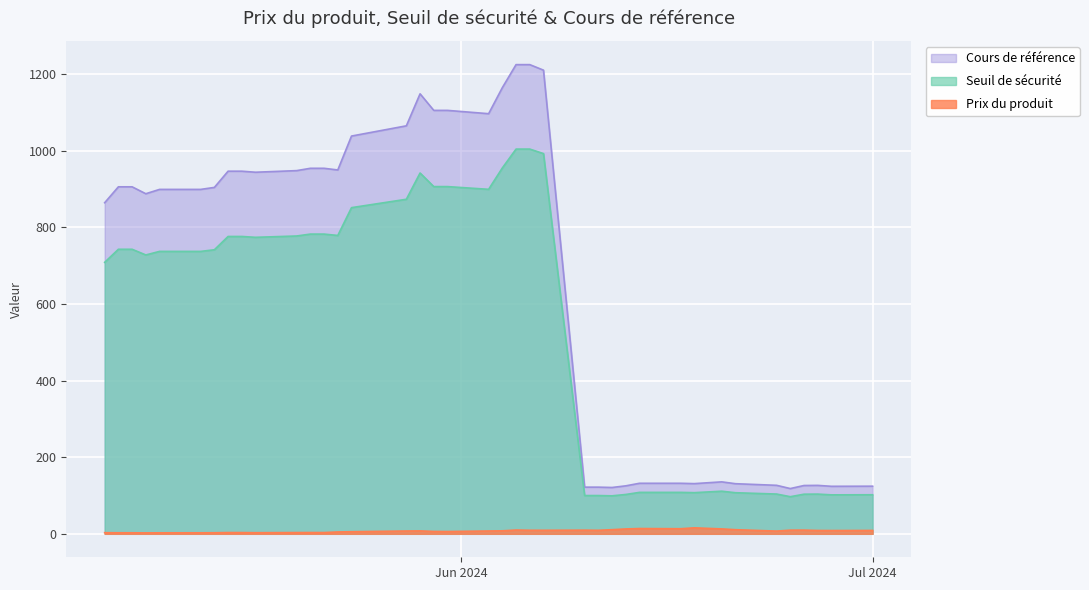

True or false: Prix du produit and Cours de référence cross at least once.

False